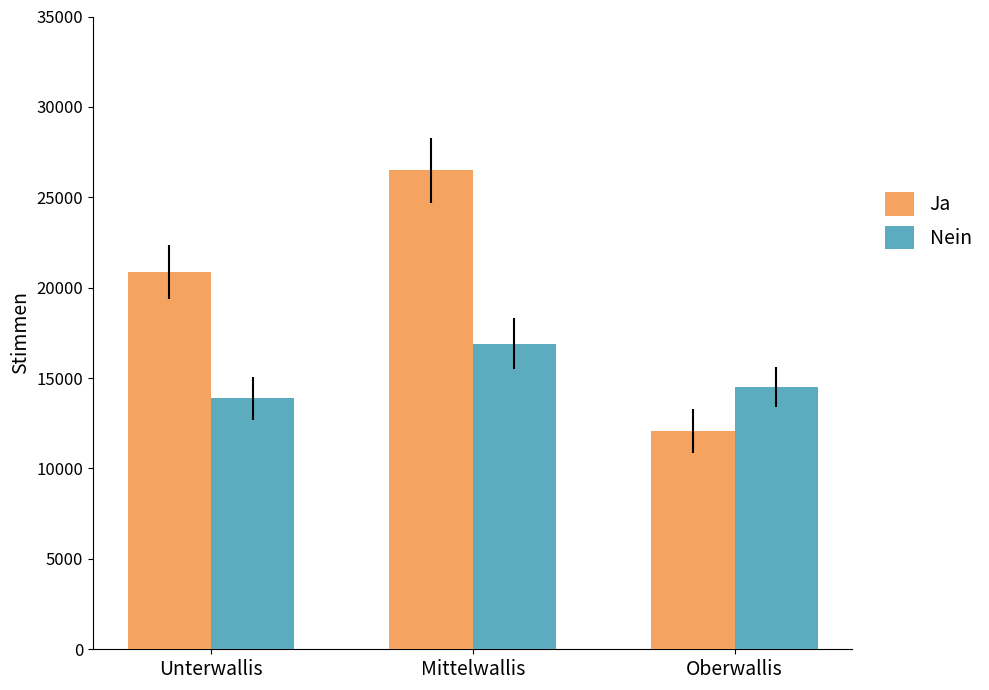

At which label does Ja reach its minimum?

Oberwallis